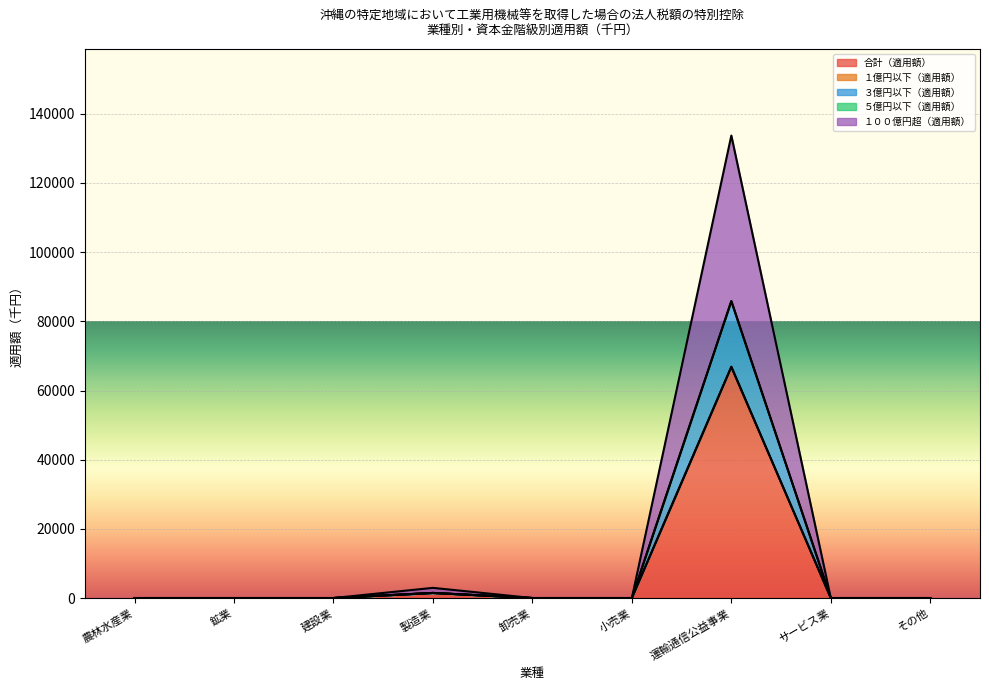

Does the chart display data point markers on the line(s)?

No